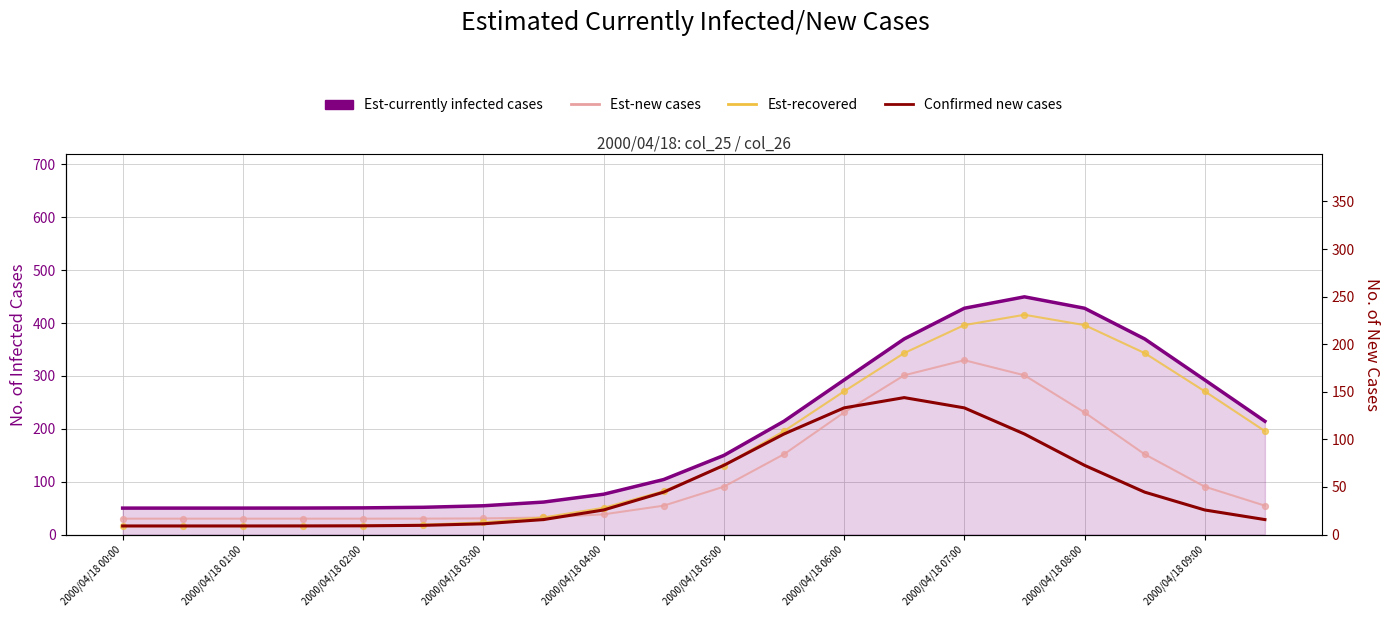

At how many categories does at least one series exceed 258?

7